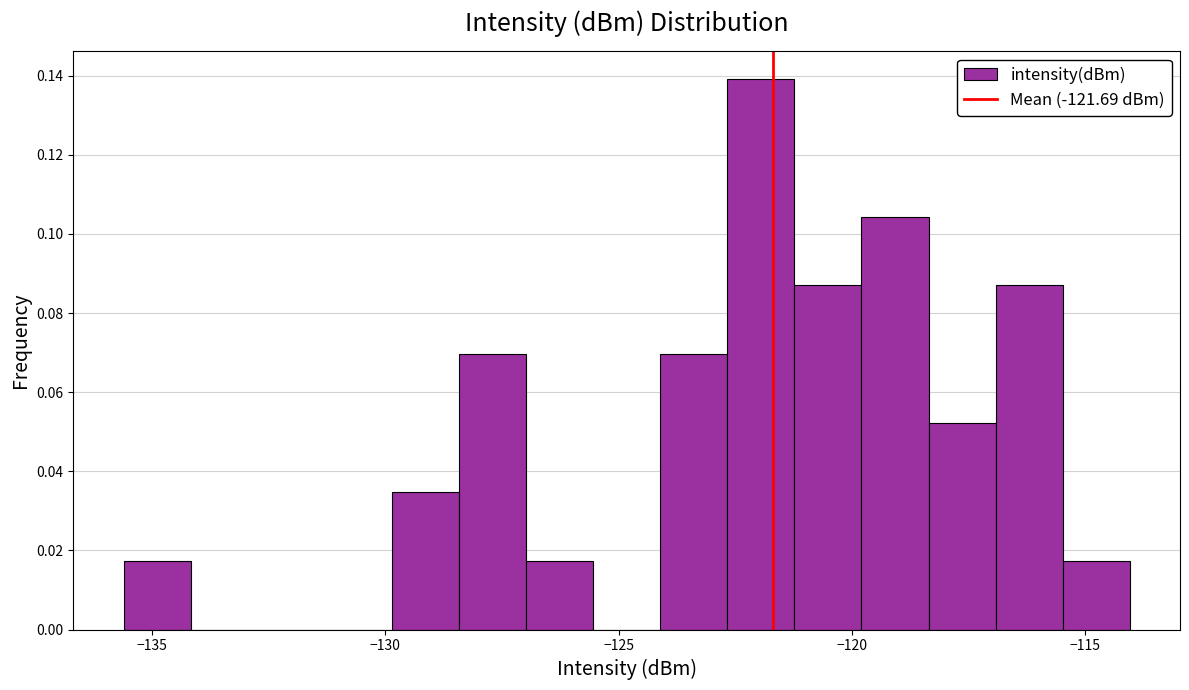

Around what value on the x-axis is the tallest bar? Give the approximate position of its centre, as read against the axis.

-122.0